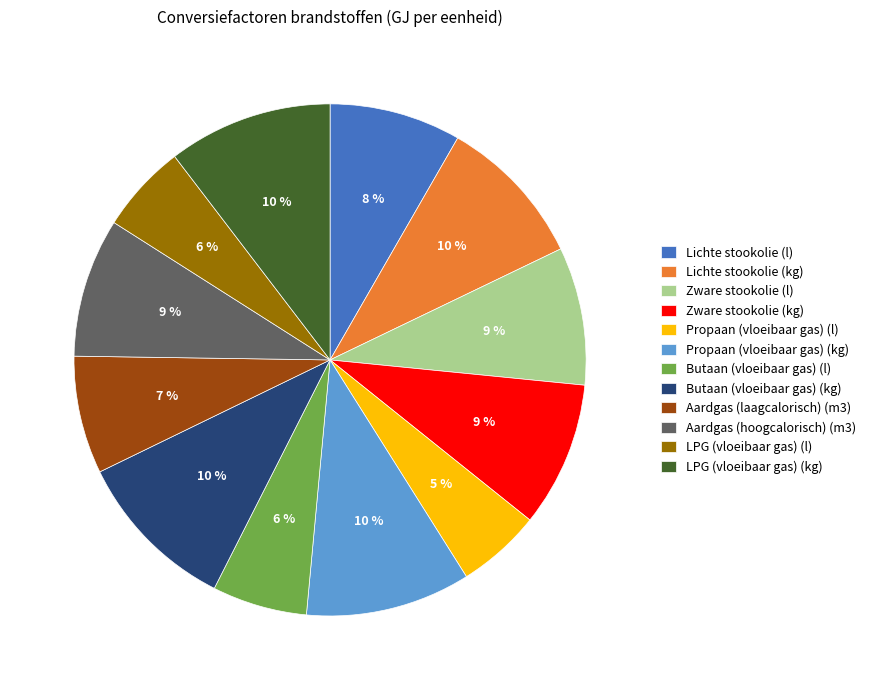

To the nearest percent, what is the difference between the largest and smallest slice percentages?

5%